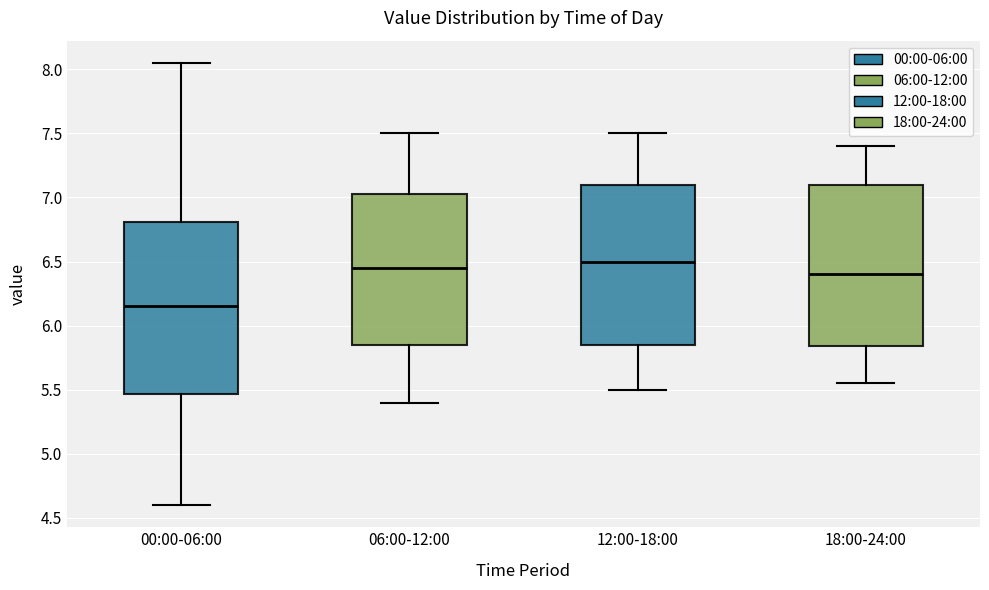

Where is the lower edge of the box for 06:00-12:00 on the y-axis? The values are not printed on the chart, so give them approximately, as read against the axis.

5.85